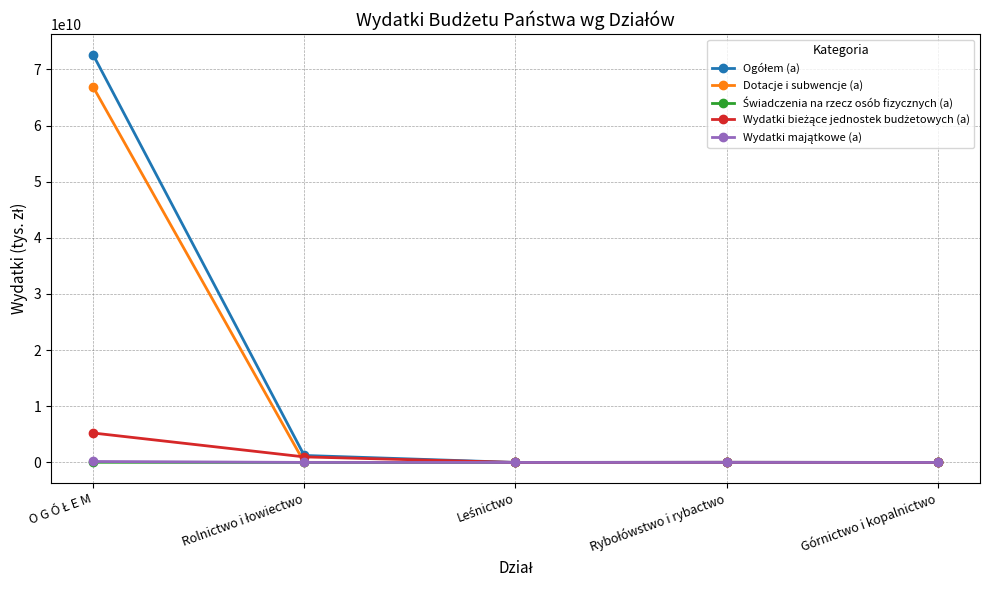

True or false: Dotacje i subwencje (a) has more than 2 points higher than both neighbors.

False